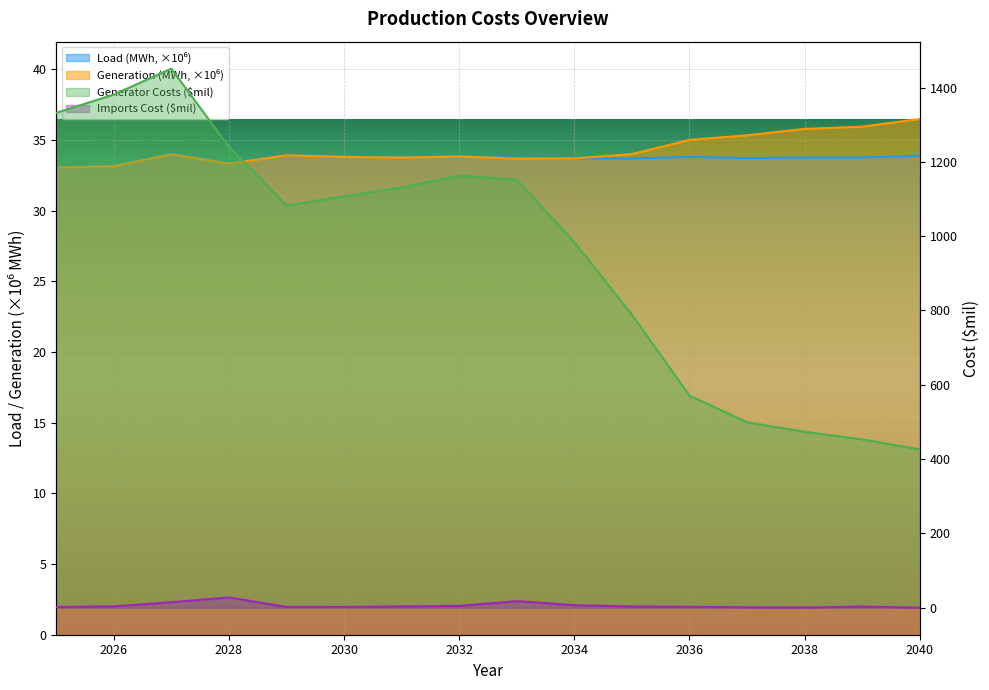

Which series has the largest total across all categories?

Generator Costs ($mil)